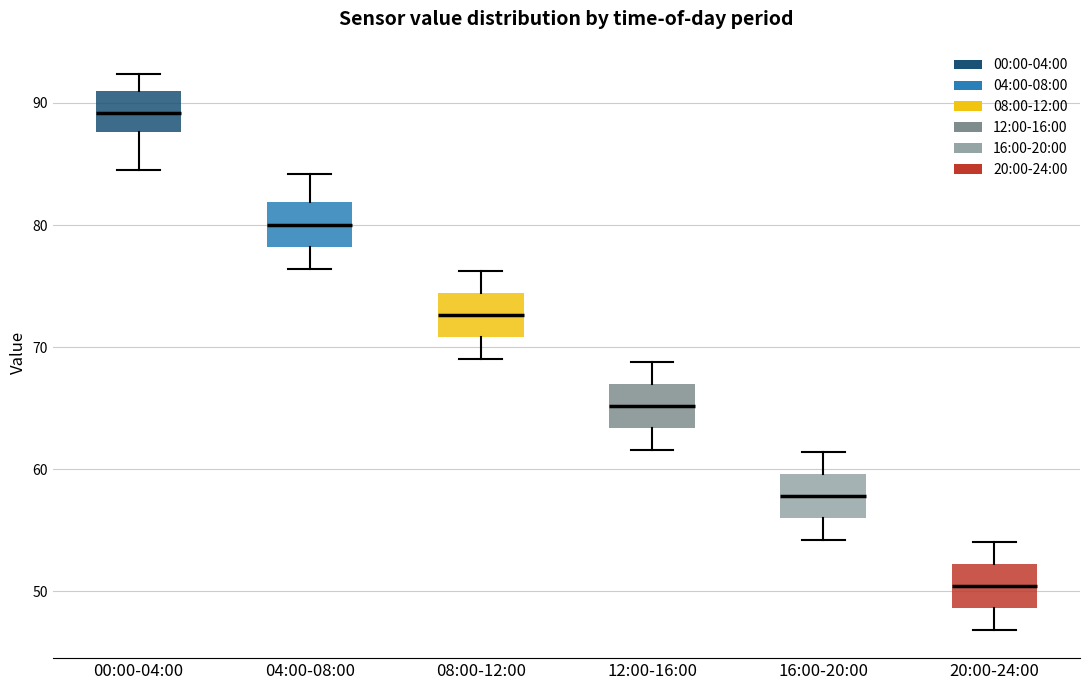

Reading left to right, transcribe this box plot: for each box, give where its median line is, the range the box spans, and where its two whiskers end, as read against the y-axis. The values are not printed on the chart, so give them approximately, as read against the axis.

00:00-04:00: median 89, box 88 to 91, whiskers 85 to 92
04:00-08:00: median 80, box 78 to 82, whiskers 76 to 84
08:00-12:00: median 73, box 71 to 74, whiskers 69 to 76
12:00-16:00: median 65, box 63 to 67, whiskers 62 to 69
16:00-20:00: median 58, box 56 to 60, whiskers 54 to 61
20:00-24:00: median 50, box 49 to 52, whiskers 47 to 54